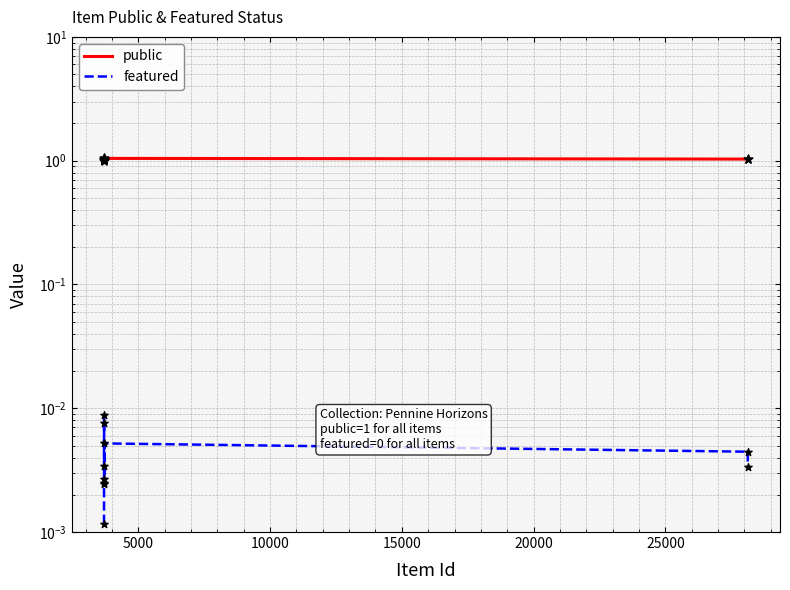

At how many categories does at least one series exceed 0?

10